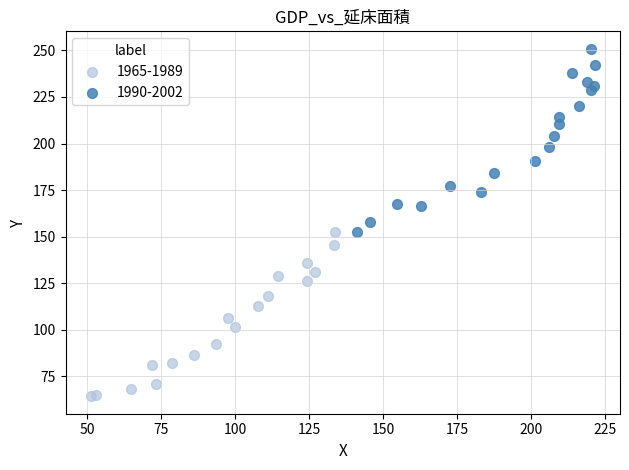

Which series contains the highest Y value?

1990-2002